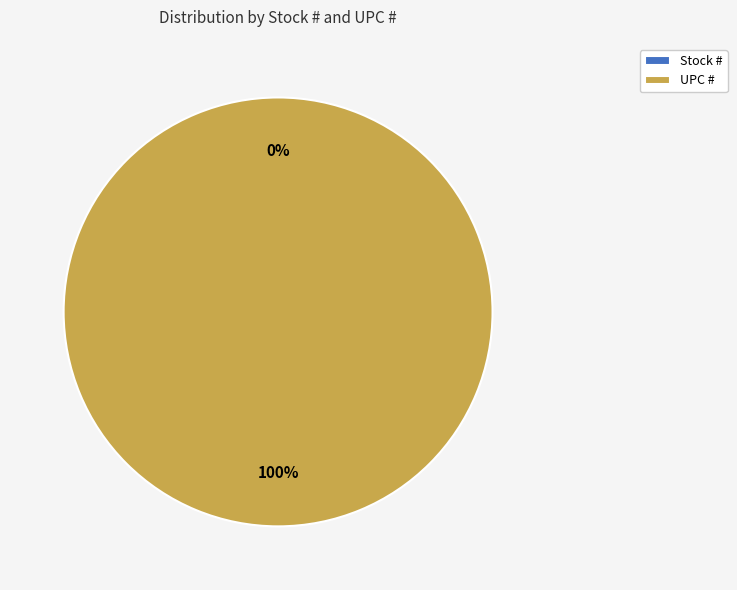

What is the change in value from Stock # to UPC #?

+751338229139